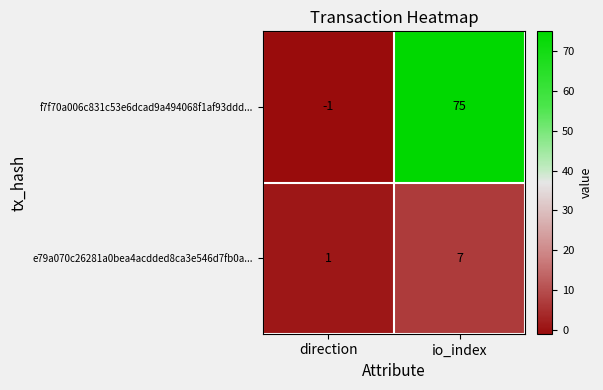

At which label is e79a070c26281a0bea4acdded8ca3e546d7fb0a... closest to 4?

direction